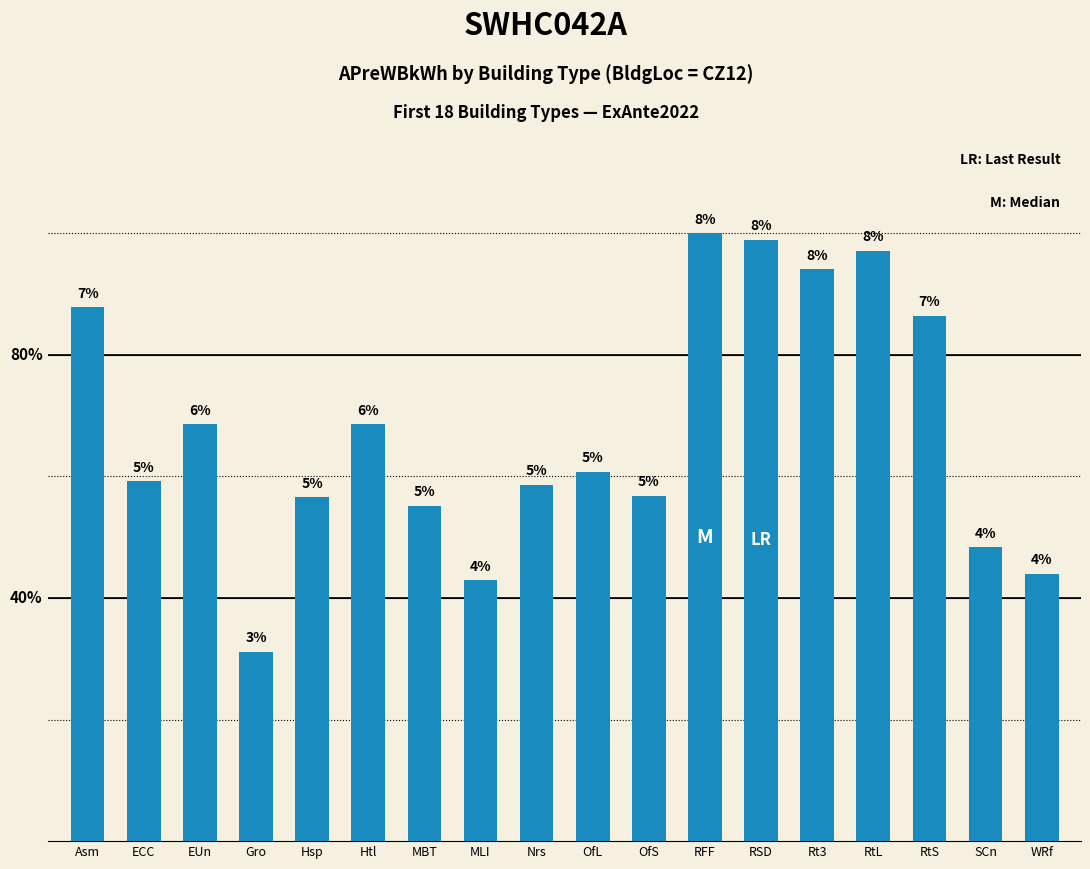

Are the bars horizontal?

No